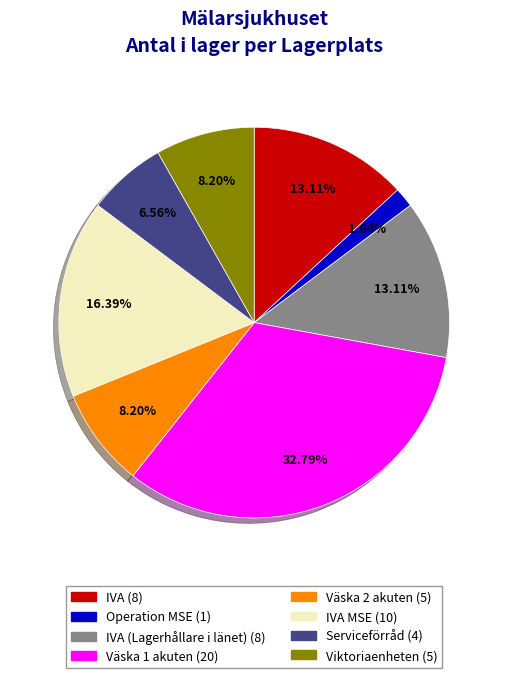

Is the sum of Väska 2 akuten (5) and Väska 1 akuten (20) greater than half?

No